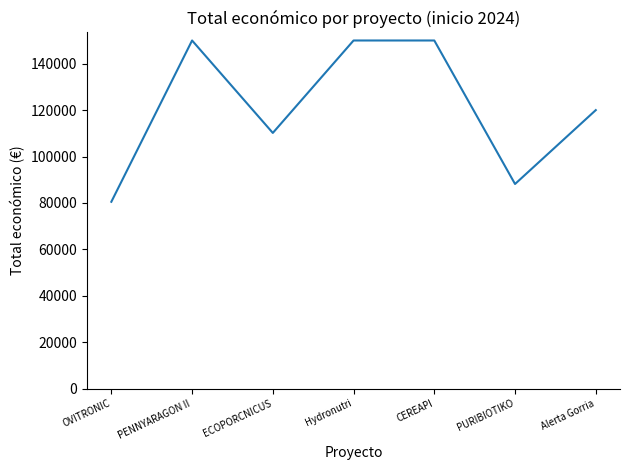

Is it true that the value at OVITRONIC is 80498?

True